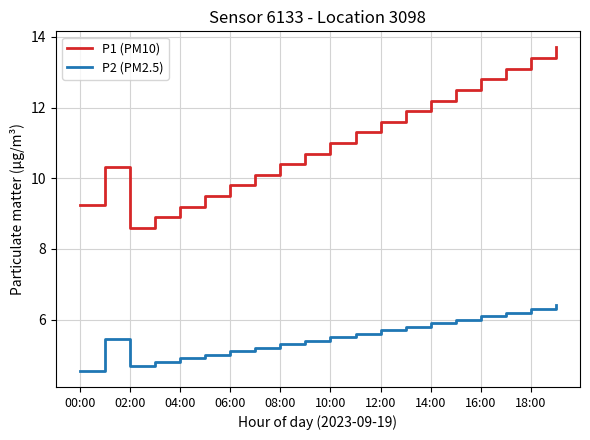

True or false: P1 (PM10) and P2 (PM2.5) intersect in this chart.

False